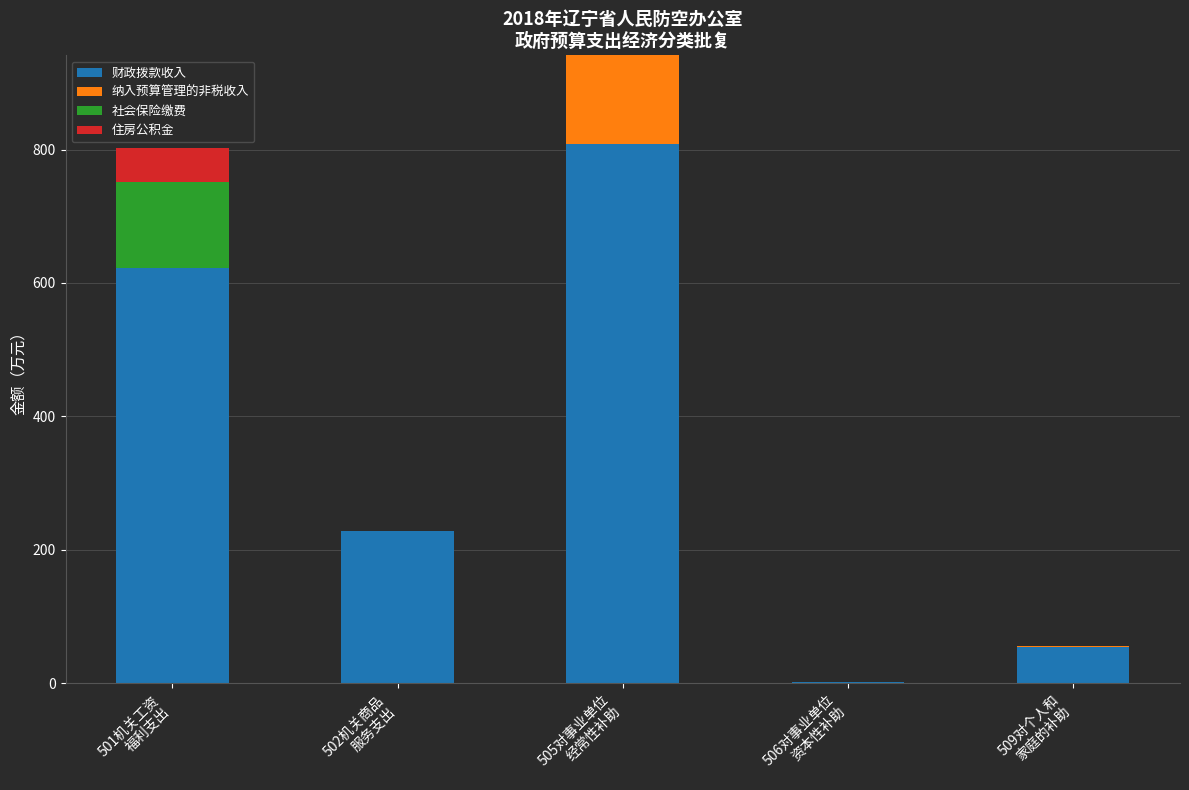

Are the bars horizontal?

No